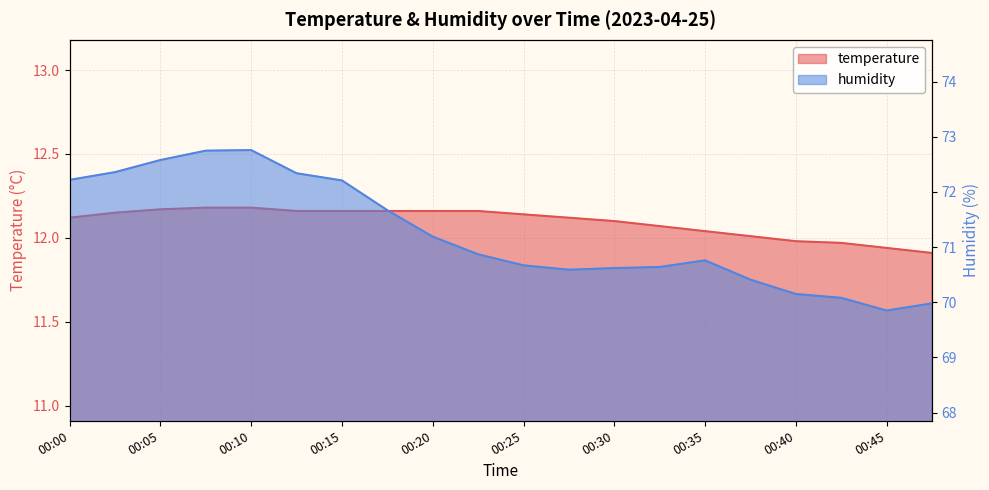

Is the value of humidity at 00:35 greater than the value of temperature at 00:17?

Yes